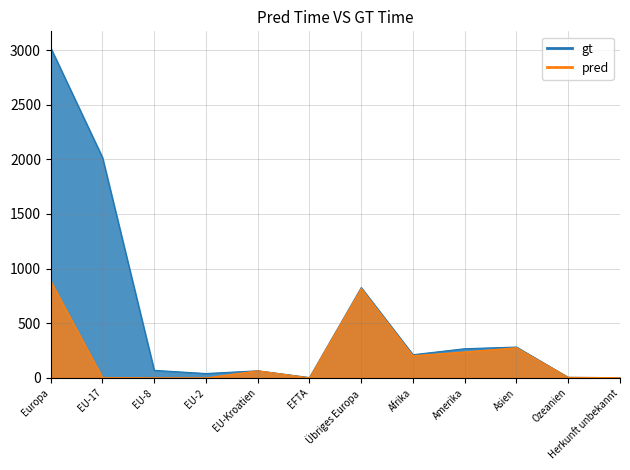

At which label does Einbürgerungen AUG reach its peak?

Europa